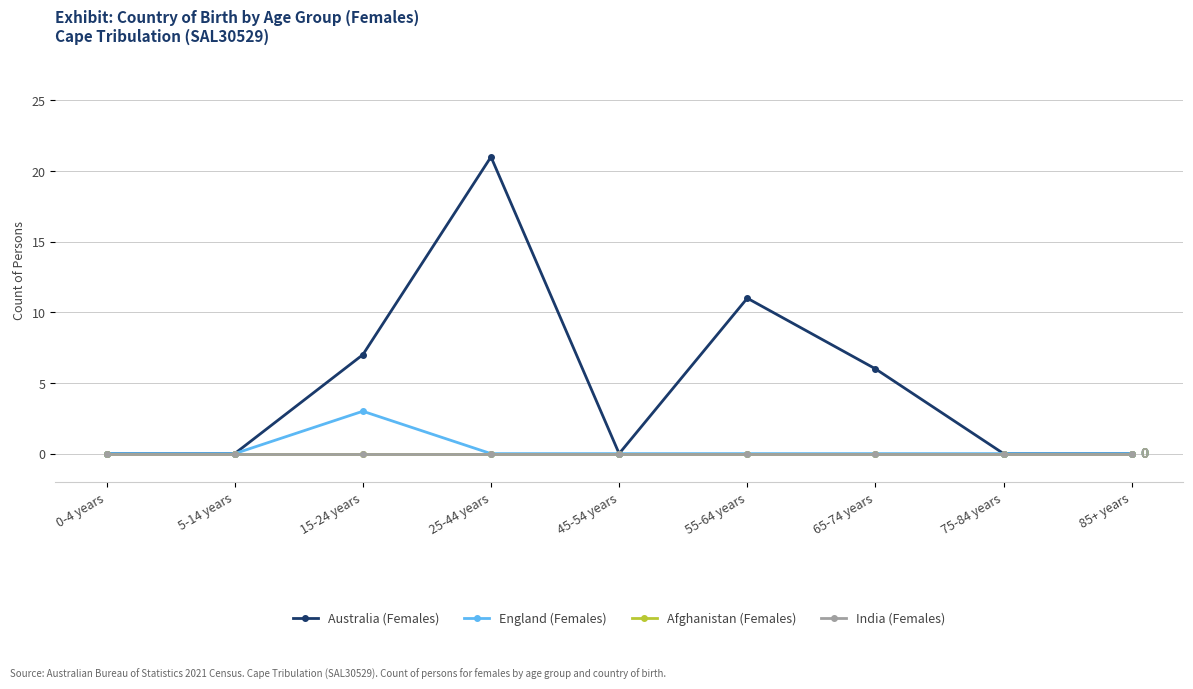

True or false: England (Females) has more than 2 points higher than both neighbors.

False